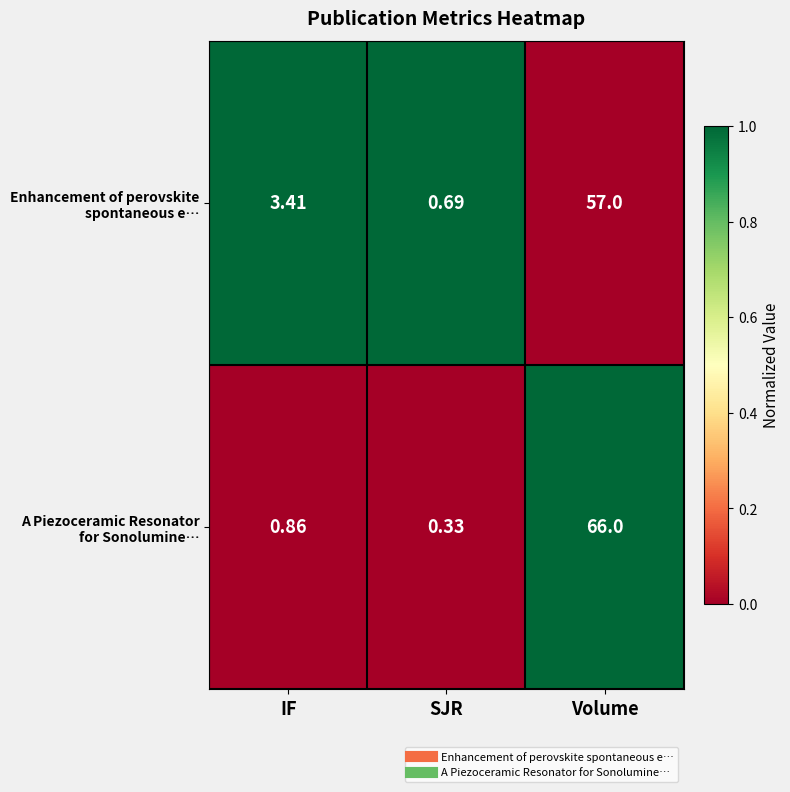

At which category is the sum across all series the highest?

Volume